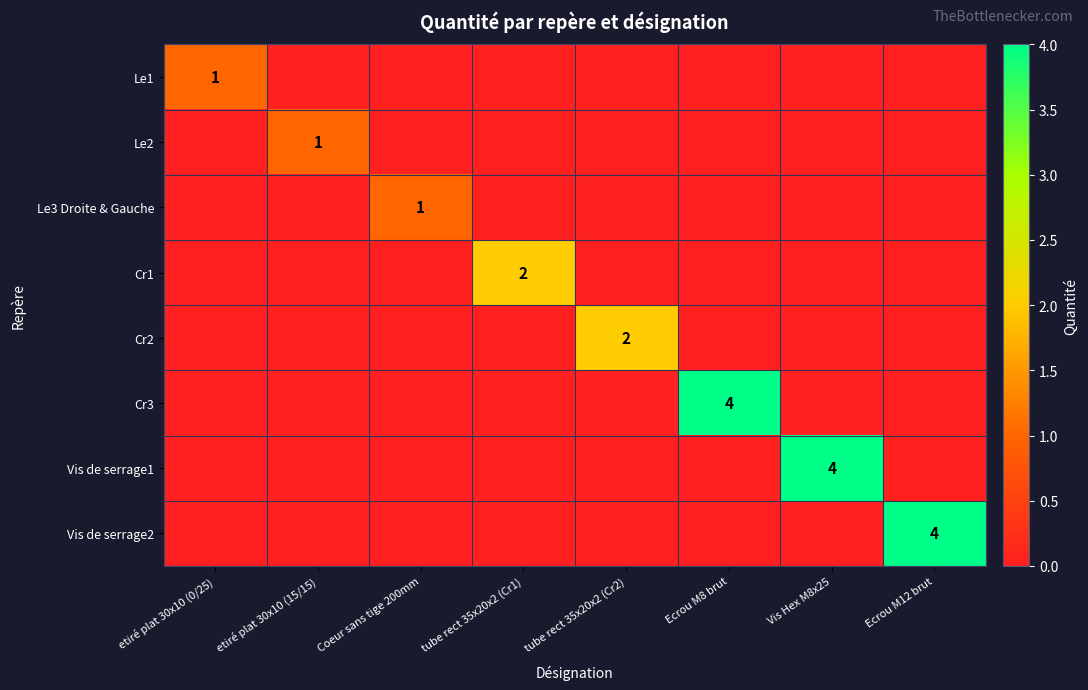

True or false: Cr2 has a value of 4 at tube rect 35x20x2 (Cr2).

False